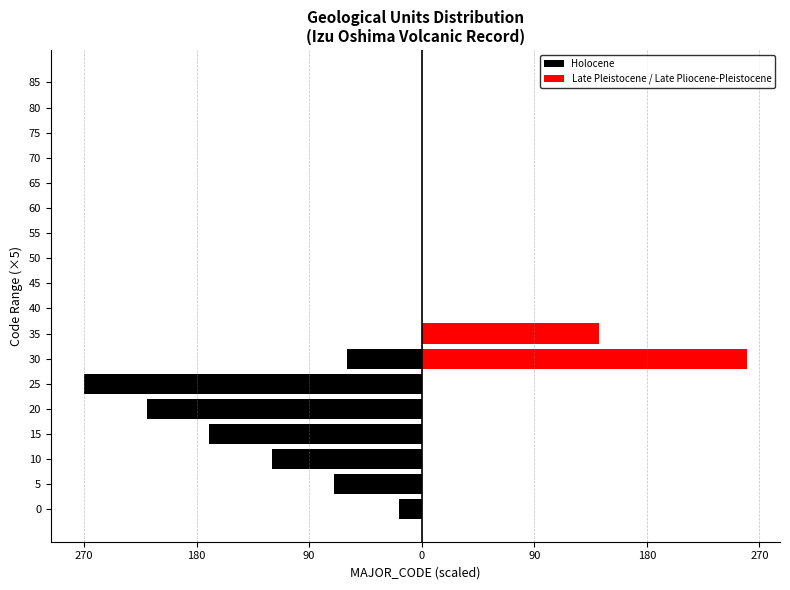

Rank the series by their average value, from lowest to highest.

Holocene, Late Pleistocene / Late Pliocene-Pleistocene